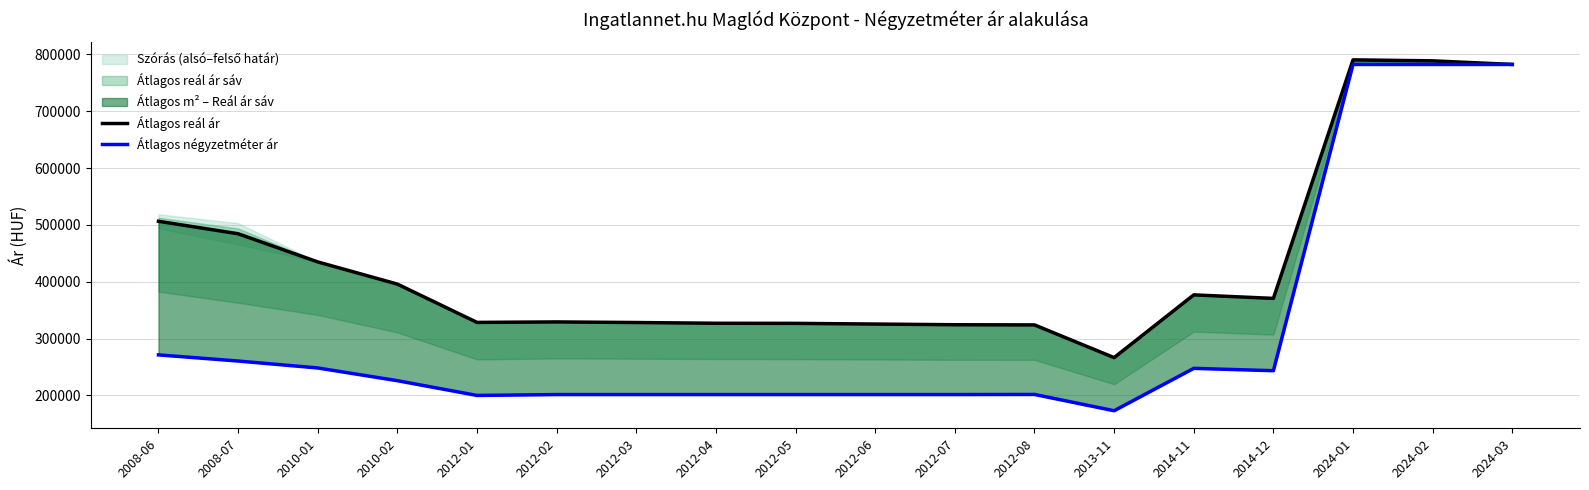

Is it true that Átlagos négyzetméter ár equals 116986 at 2012-04?

False